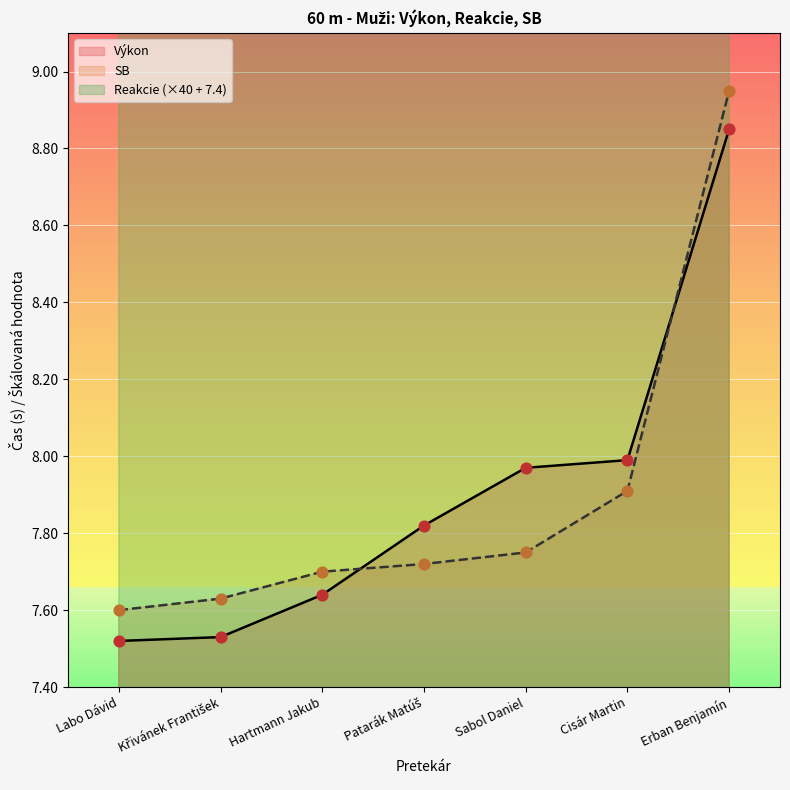

What are all the series names shown in the legend?

Výkon, Reakcie, SB